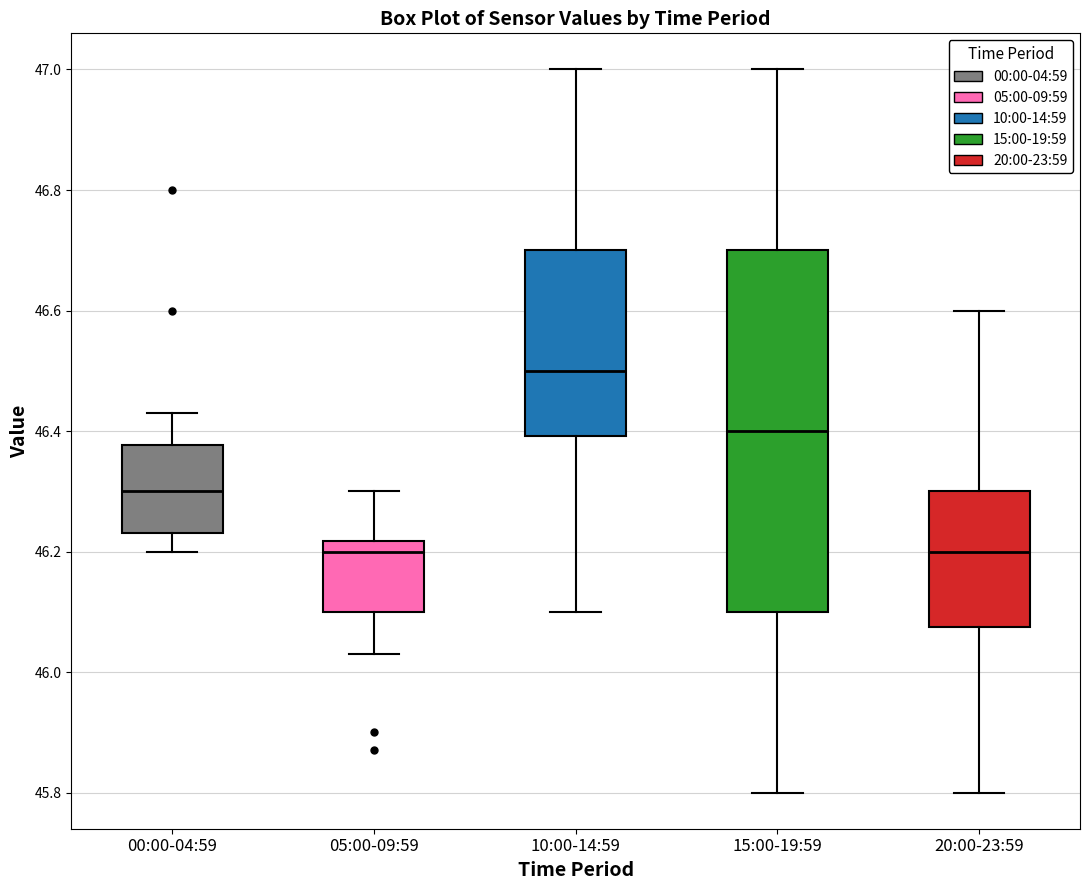

Which box has the highest median line?

10:00-14:59